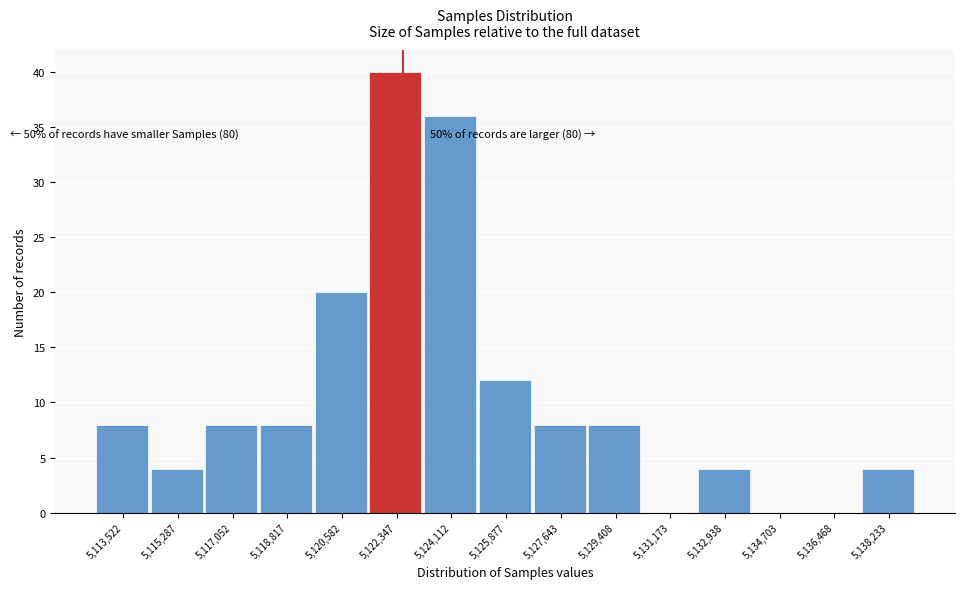

Reading left to right, extract all data points from this chart.

5,113,522=8	5,115,287=4	5,117,052=8	5,118,817=8	5,120,582=20	5,122,347=40	5,124,112=36	5,125,877=12	5,127,643=8	5,129,408=8	5,131,173=0	5,132,938=4	5,134,703=0	5,136,468=0	5,138,233=4